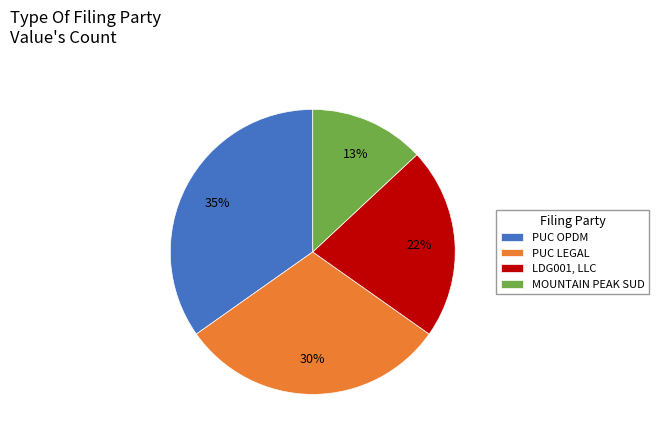

Is it true that PUC LEGAL is 42% of the pie?

False